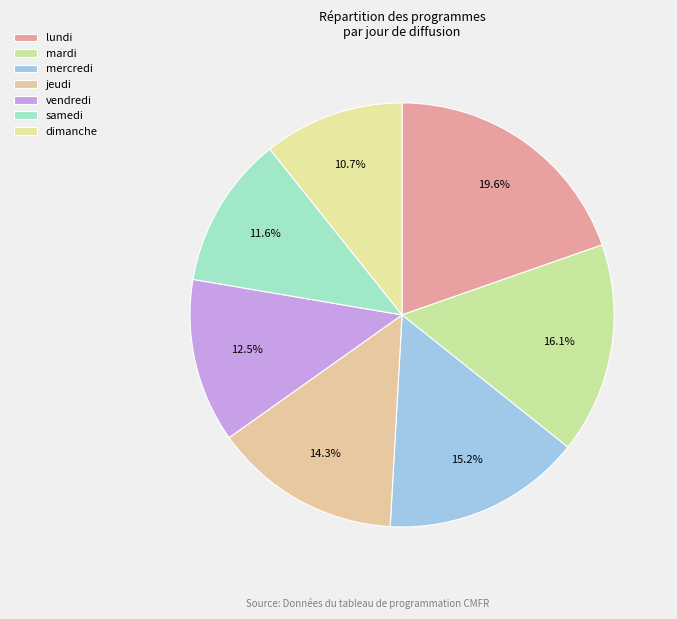

Count the number of slices in the pie.

7